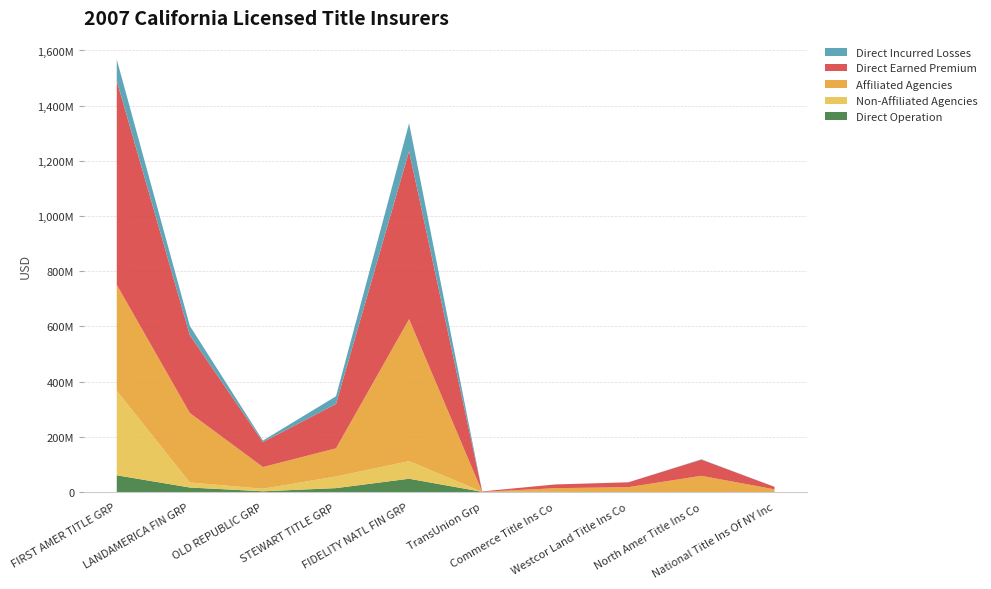

Reading left to right, extract all data points from this chart.

Direct Operation: 60771284	16434071	2818804	14241275	48250094	882460	43152	0	0	0
Non-Affiliated Agencies: 306205265	18167115	9225944	42096381	63827732	0	440009	0	52268	0
Affiliated Agencies: 383997039	251872307	78593459	102120824	514418363	0	13488575	17766204	58755709	9776776
Direct Earned Premium: 739523063	282005897	90623370	160795684	608913210	1517626	13631718	17596172	58601610	9211637
Direct Incurred Losses: 76810635	33679233	5283316	27844842	100818257	0	0	8566	1277554	0